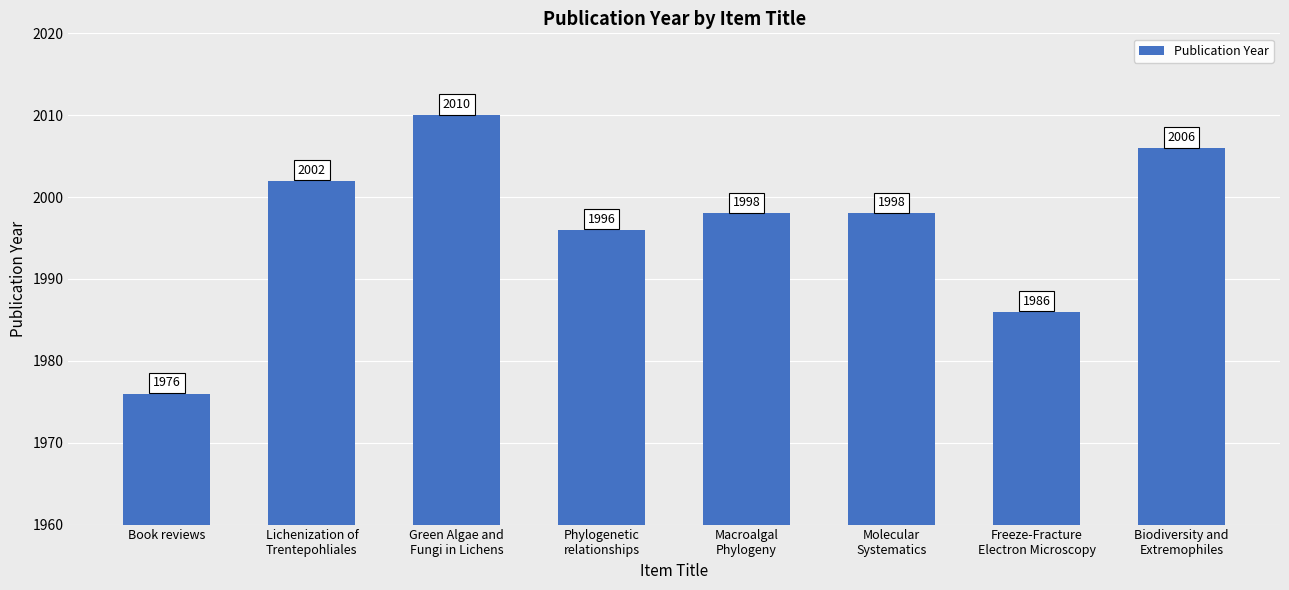

What is the change in value from Green Algae and
Fungi in Lichens to Freeze-Fracture
Electron Microscopy?

-24